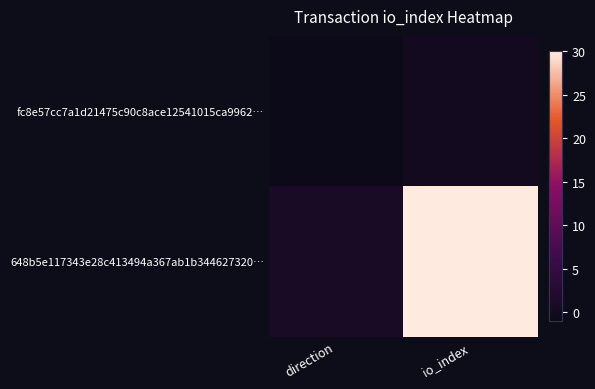

Between direction and io_index, which series saw the biggest shift?

648b5e117343e28c413494a367ab1b344627320…